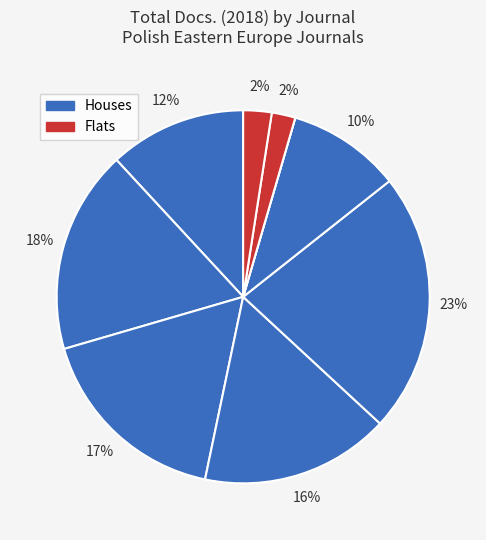

Count the number of slices in the pie.

9